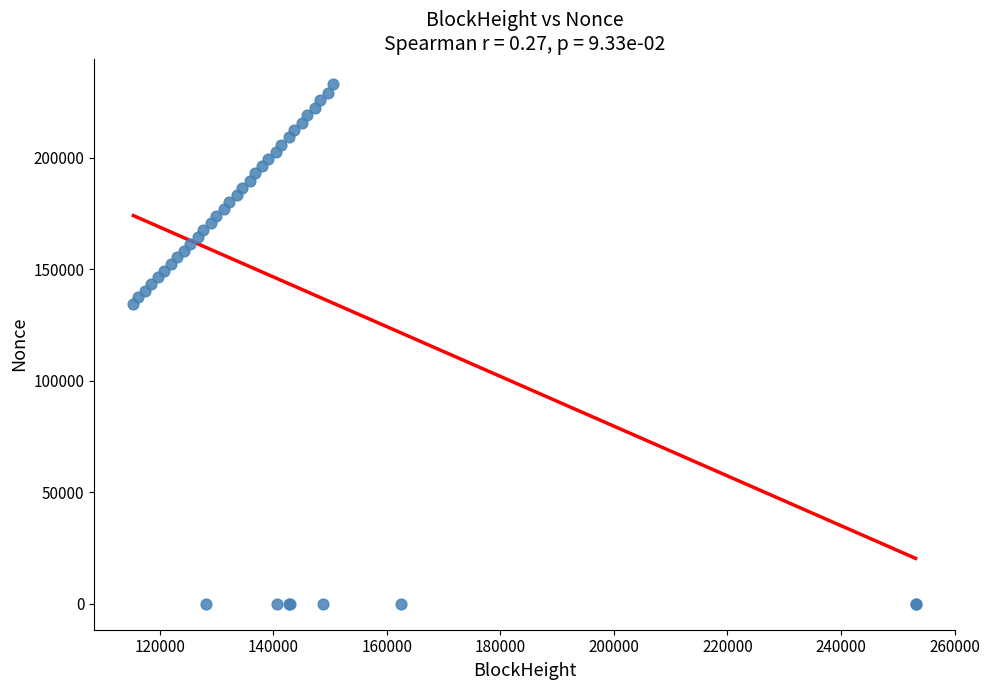

What Y value in the scatter plot is closest to 116438?

134449